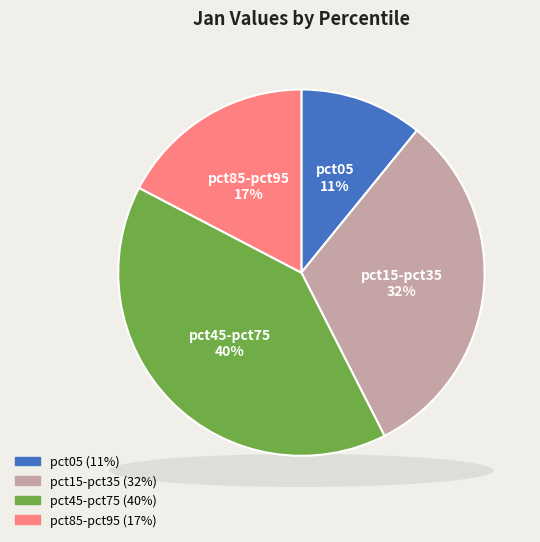

Is pct65 the majority of the pie?

No